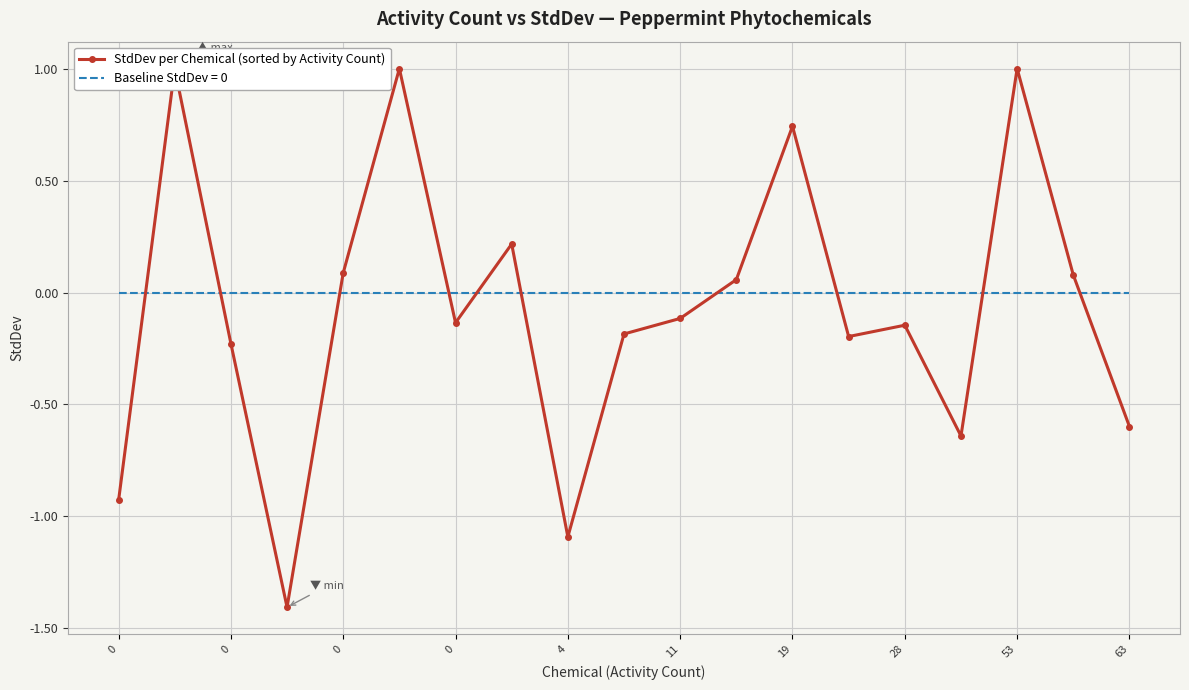

How many interior local peaks (higher than both neighbors) does the data have?

6